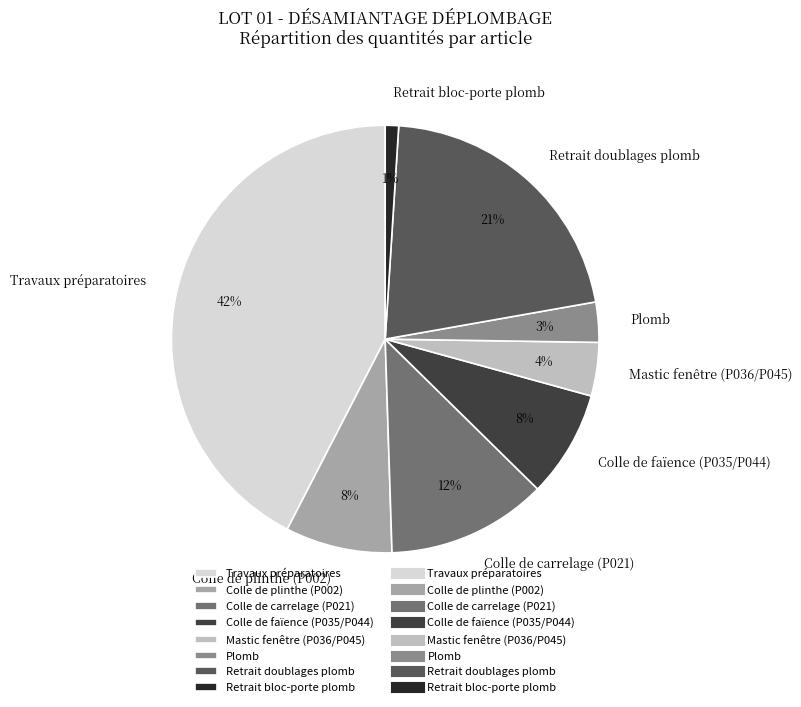

Which category has the biggest portion of the pie?

Travaux préparatoires